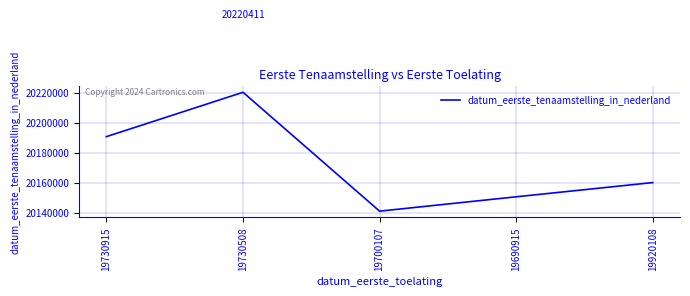

What is the difference between the second highest and second lowest values?

40197